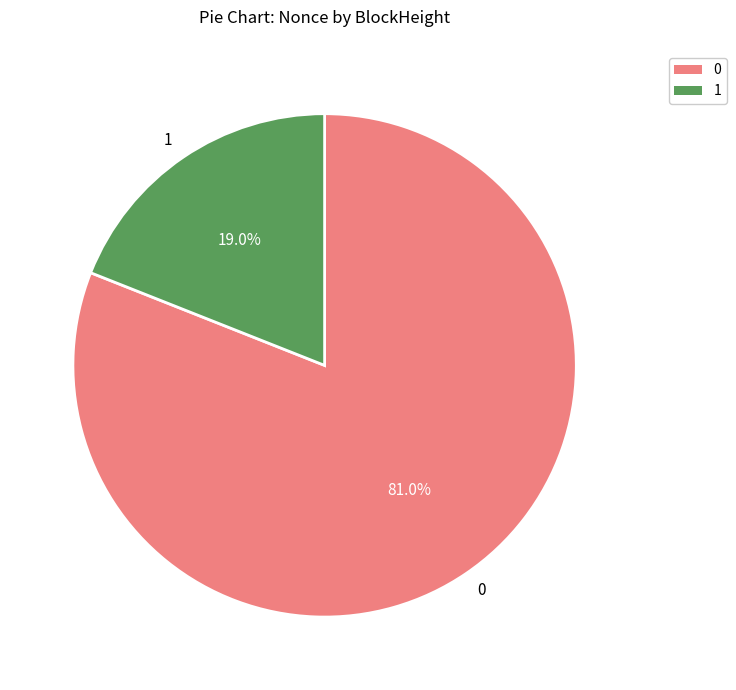

To the nearest percent, what is the difference between the largest and smallest slice percentages?

62%